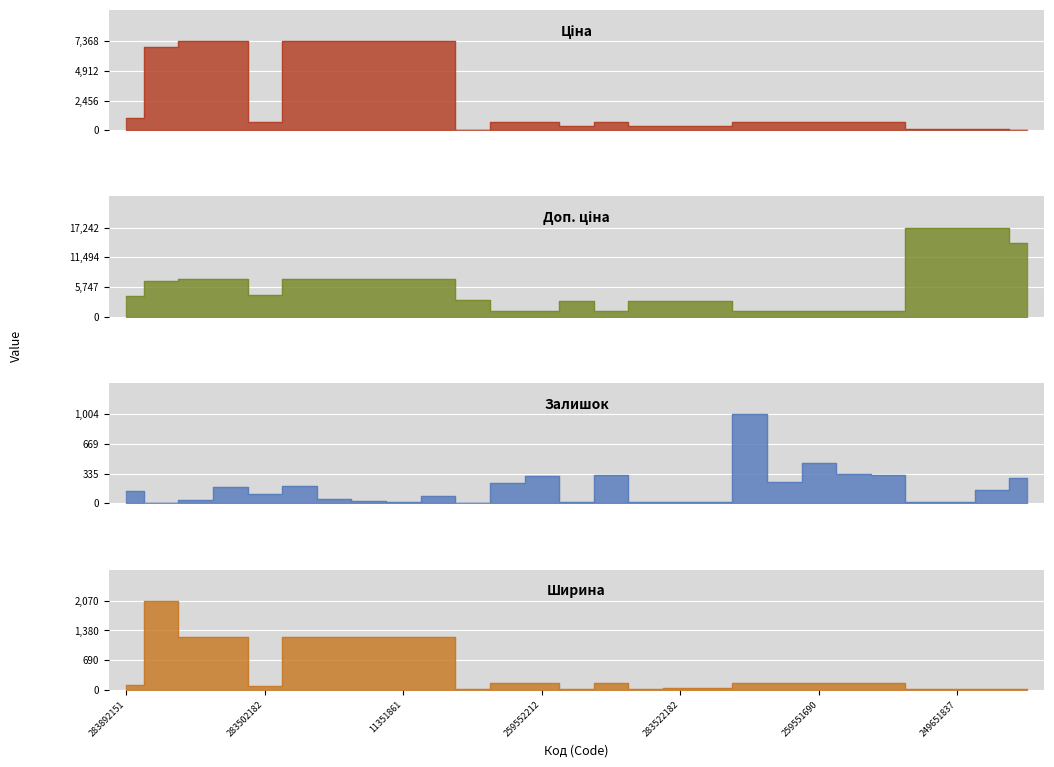

Which series has the widest spread of values?

Доп. ціна